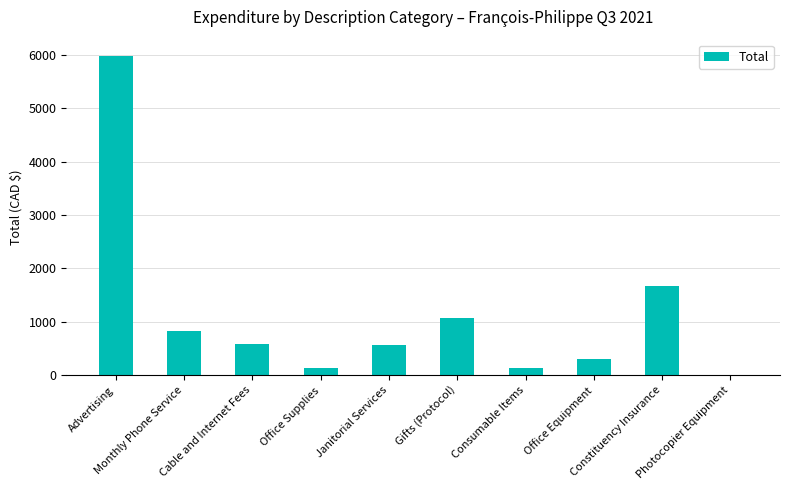

What is the maximum value shown in the chart?

5985.0